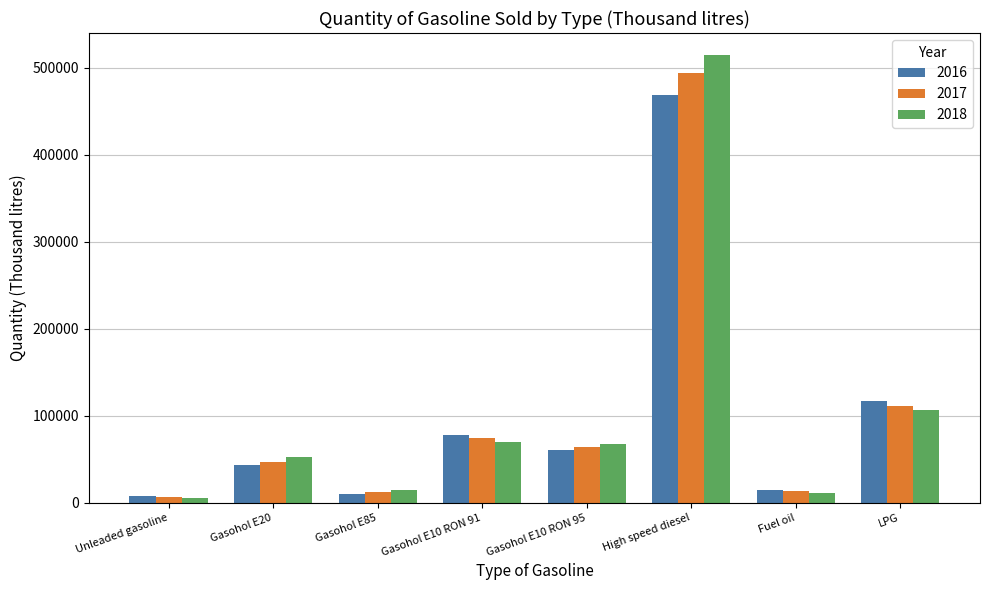

What is the minimum value shown in the chart?

5656.4